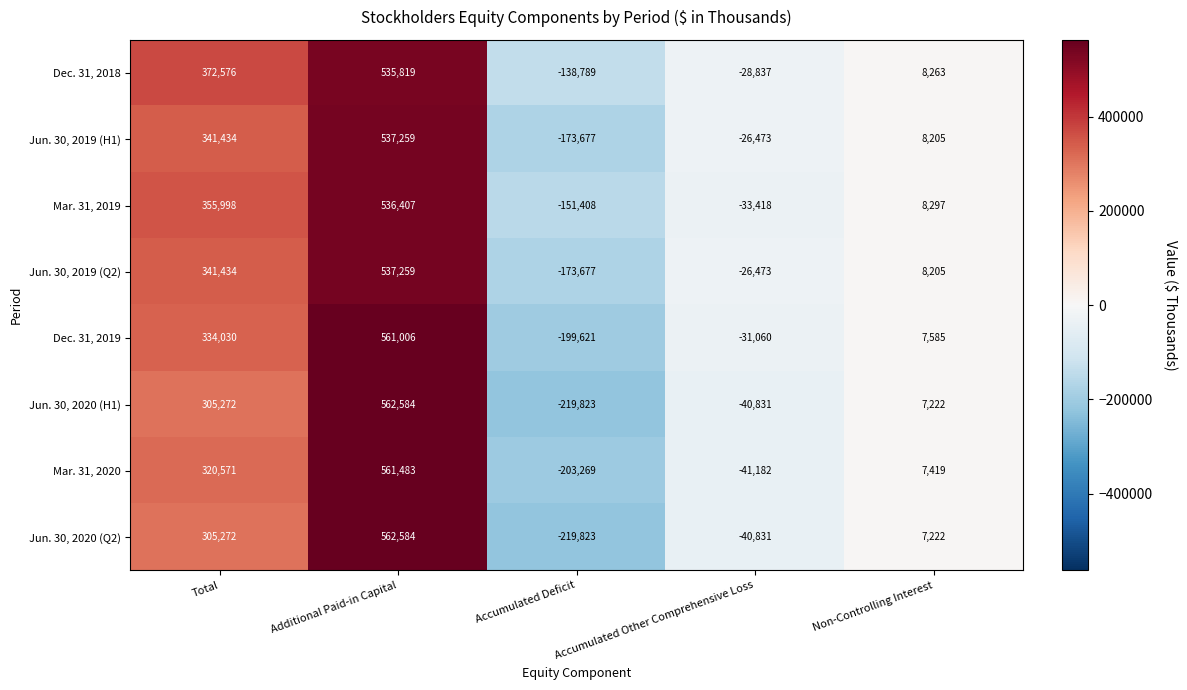

What is the difference between the Jun. 30, 2020 (H1) values at Accumulated Deficit and Additional Paid-in Capital?

782407